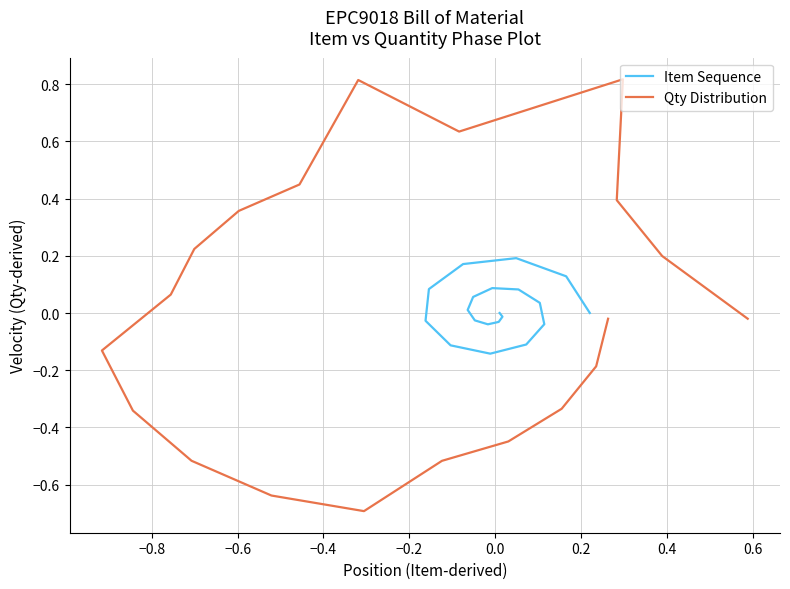

The Item Sequence series shows -0.0 at 15. True or false?

False